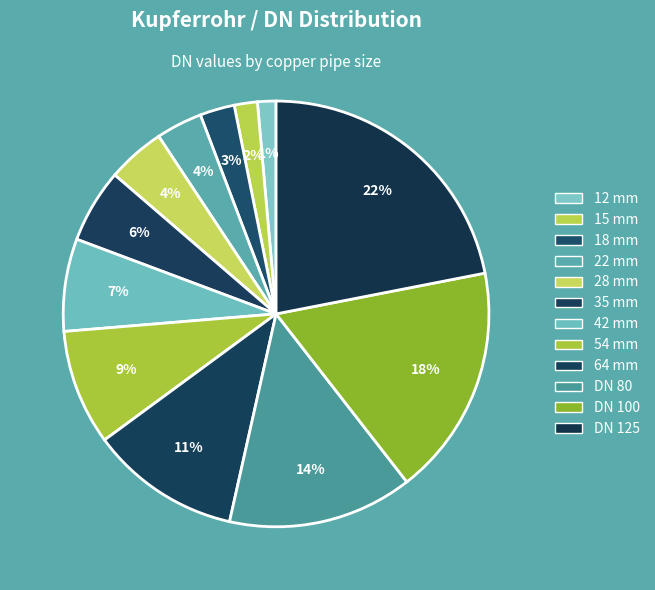

How many slices are in this pie chart?

12